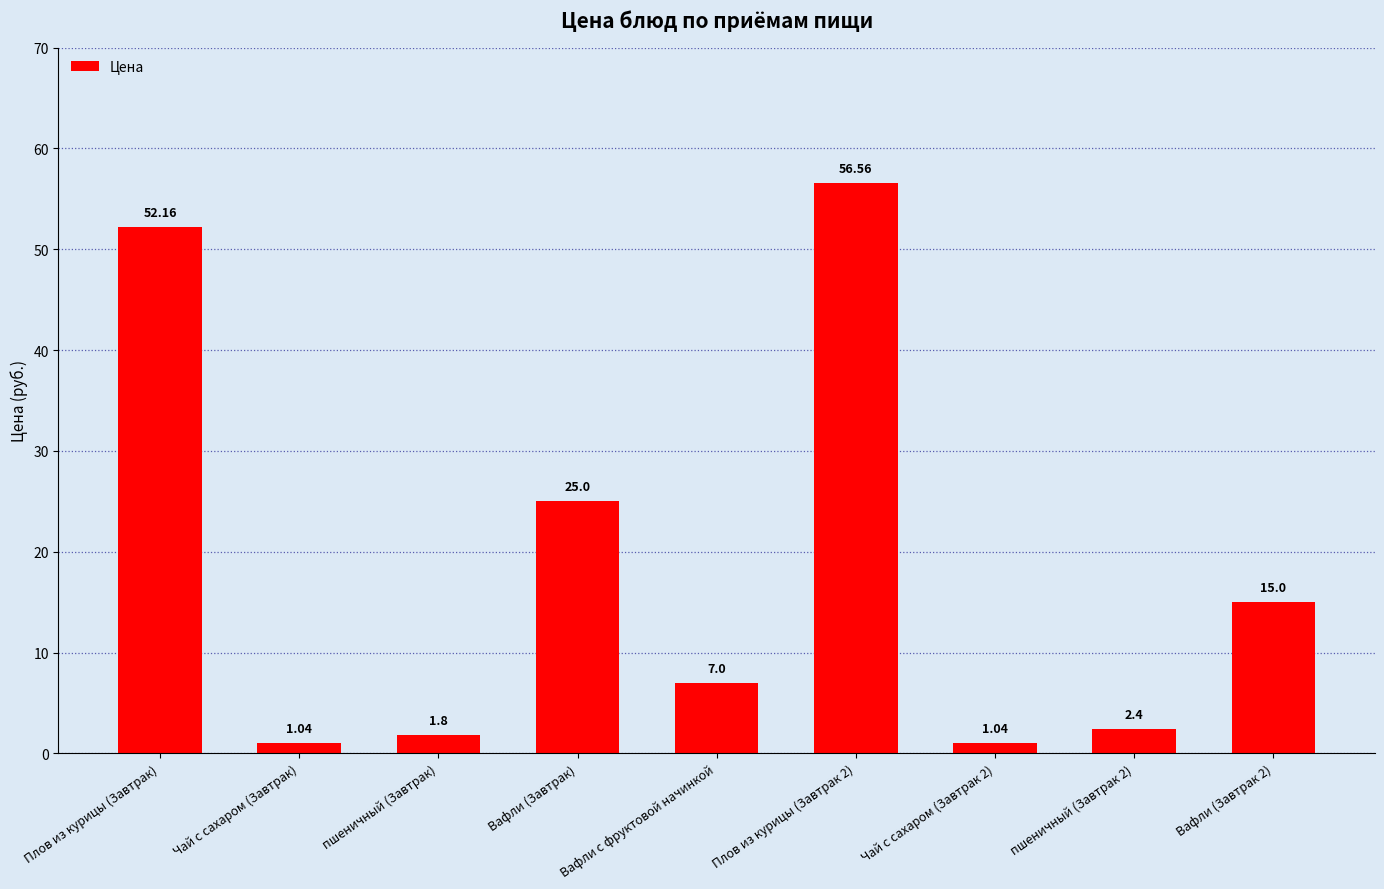

Between пшеничный (Завтрак 2) and Плов из курицы (Завтрак), which is larger?

Плов из курицы (Завтрак)